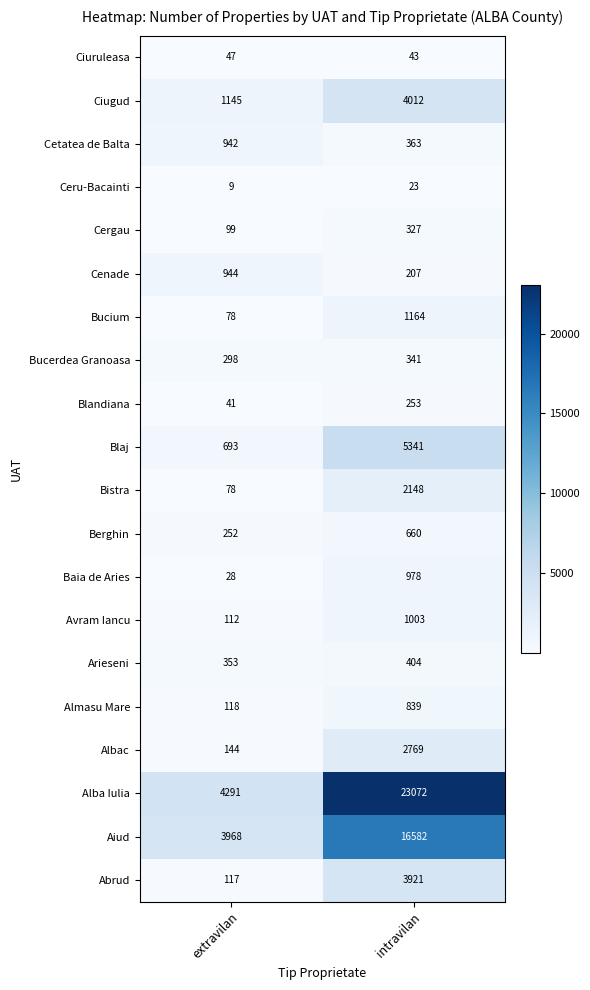

What is the difference between the Cetatea de Balta values at intravilan and extravilan?

579